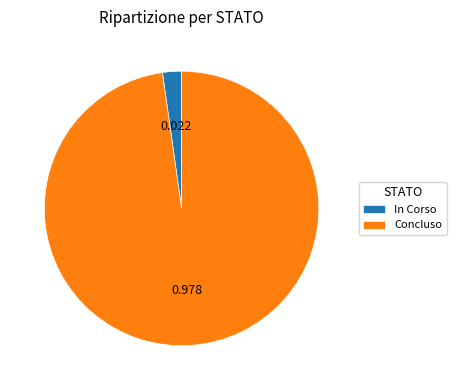

Is there a majority slice in this chart?

Yes